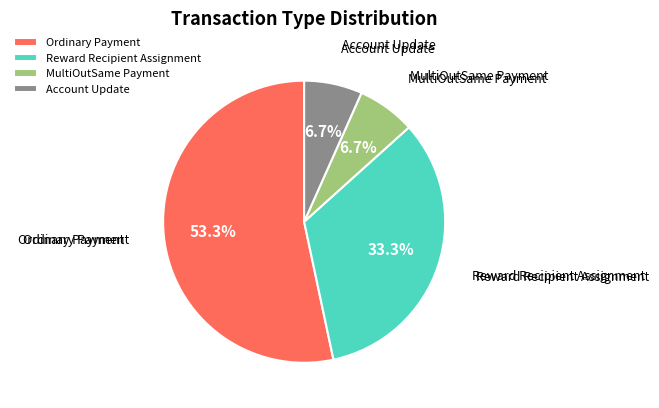

Which has a higher value, Ordinary Payment or MultiOutSame Payment?

Ordinary Payment